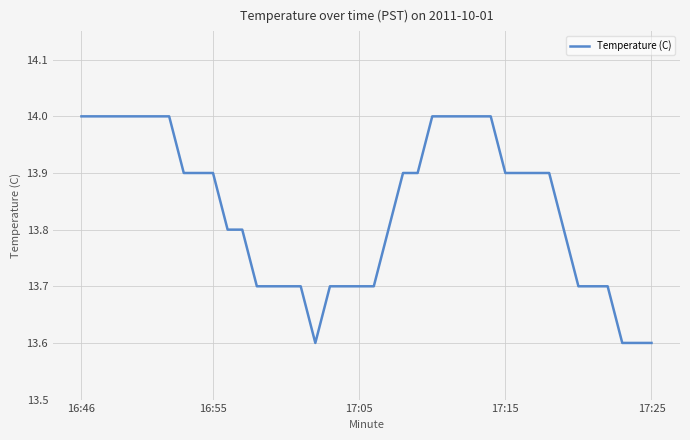

What is the sum of all values?

553.4